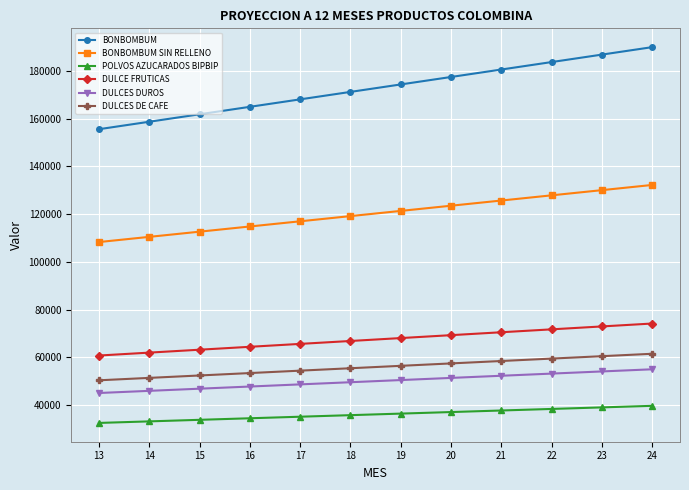

What is the average value of the BONBOMBUM series?

172847.7